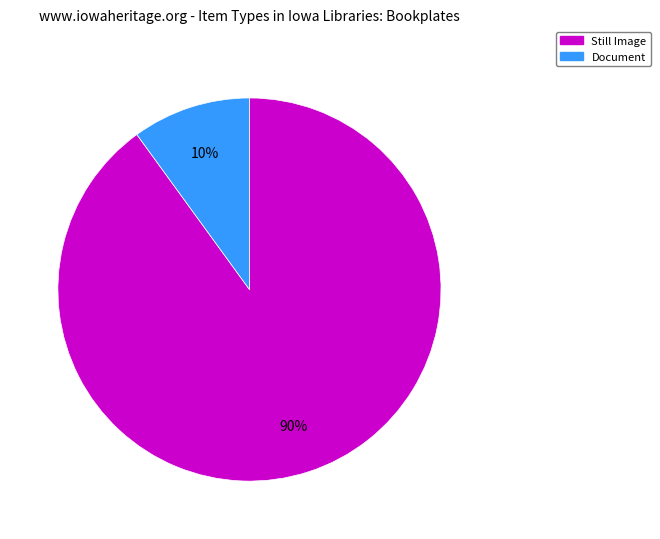

What is the smallest slice in the pie chart?

Document